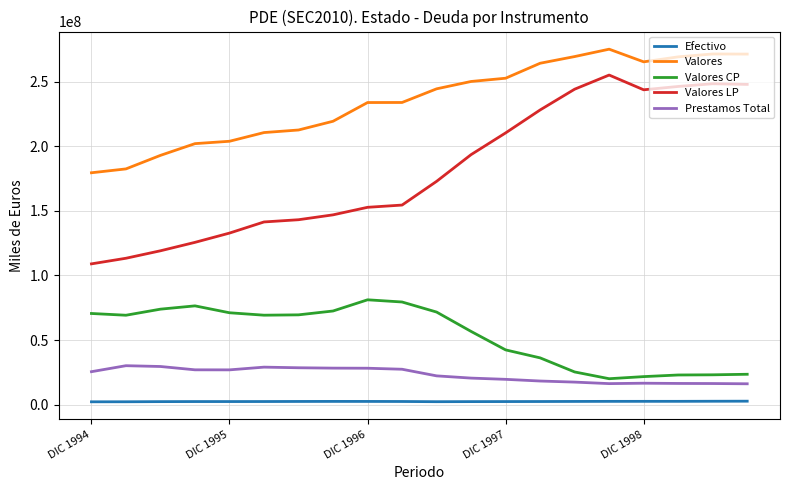

Which series has the largest total across all categories?

Valores